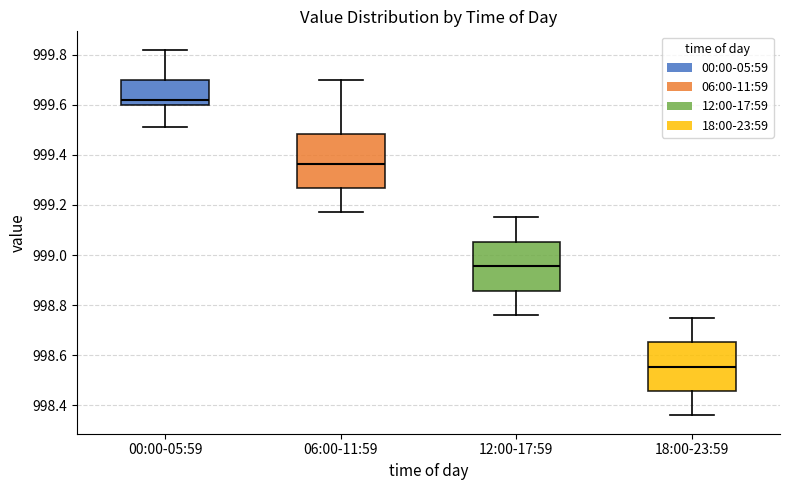

Where is the lower edge of the box for 06:00-11:59 on the y-axis? The values are not printed on the chart, so give them approximately, as read against the axis.

999.26